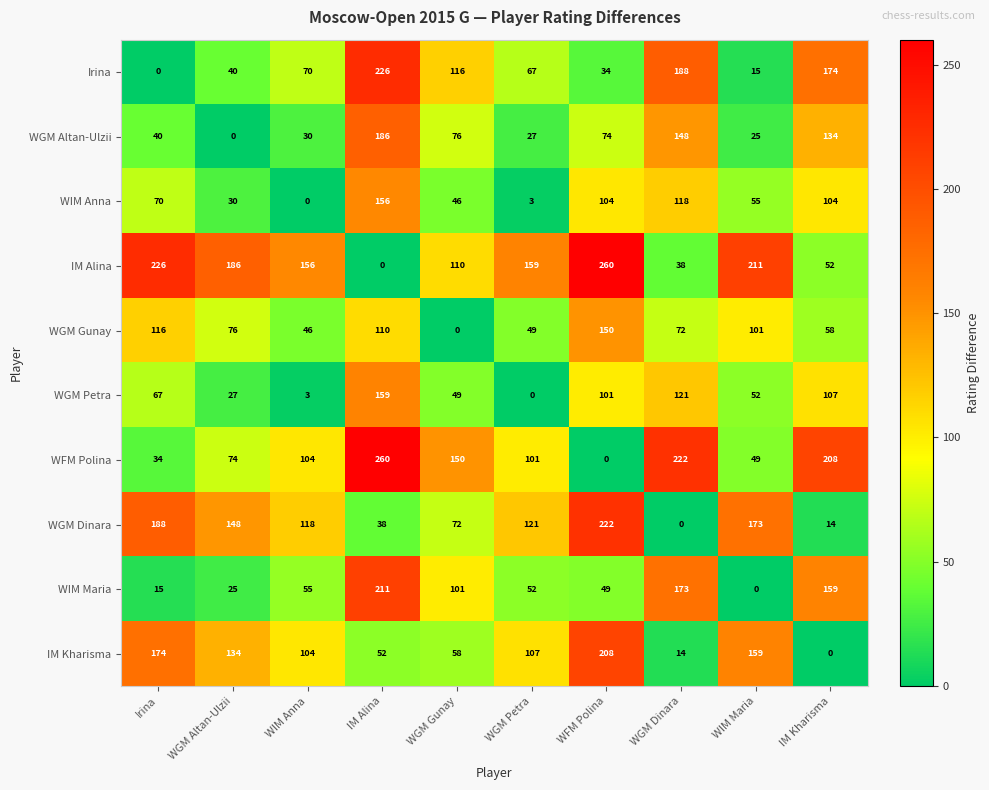

Is it true that WGM Dinara equals 66 at IM Alina?

False